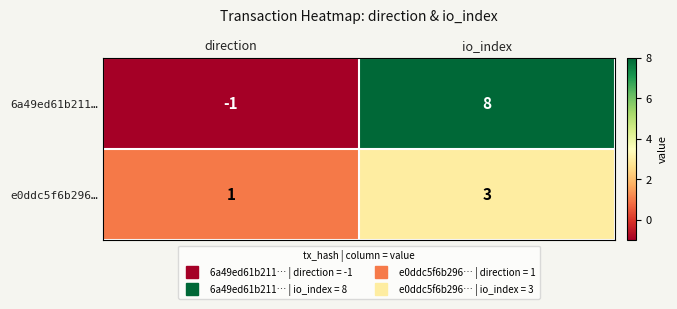

Reading left to right, transcribe all the data shown in this chart.

6a49ed61b211…: direction=-1	io_index=8
e0ddc5f6b296…: direction=1	io_index=3